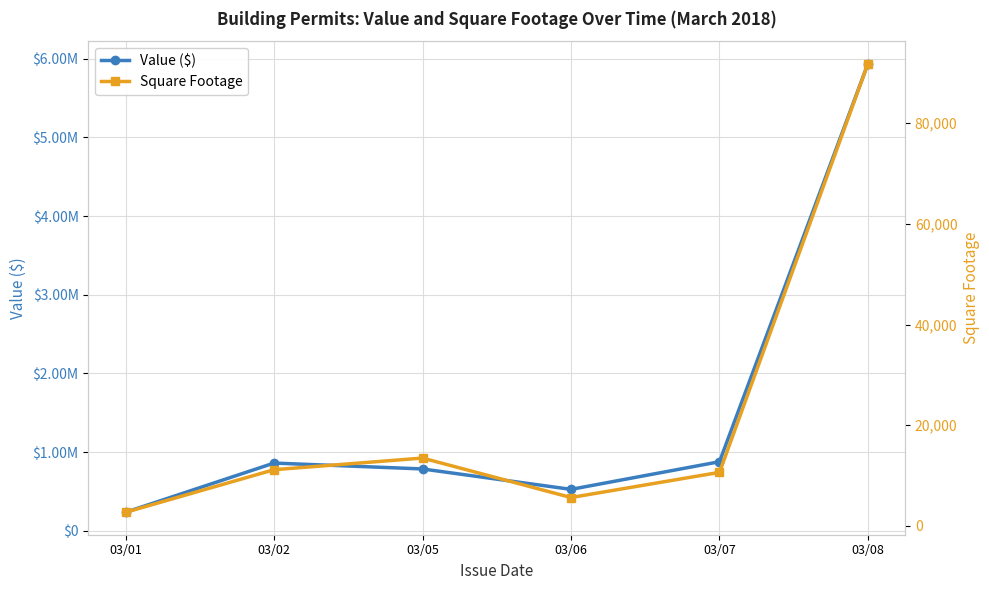

Reading left to right, list all the values displayed in this chart.

Value ($): 237001	862304	787574	528105	879327	5936222
Square Footage: 2696	11157	13471	5630	10632	91848